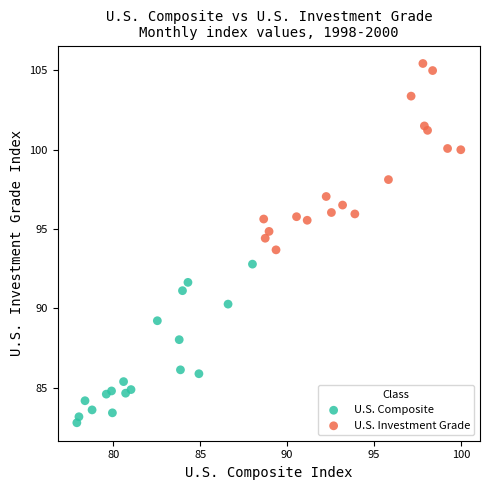

What are all the series names shown in the legend?

U.S. Composite, U.S. Investment Grade